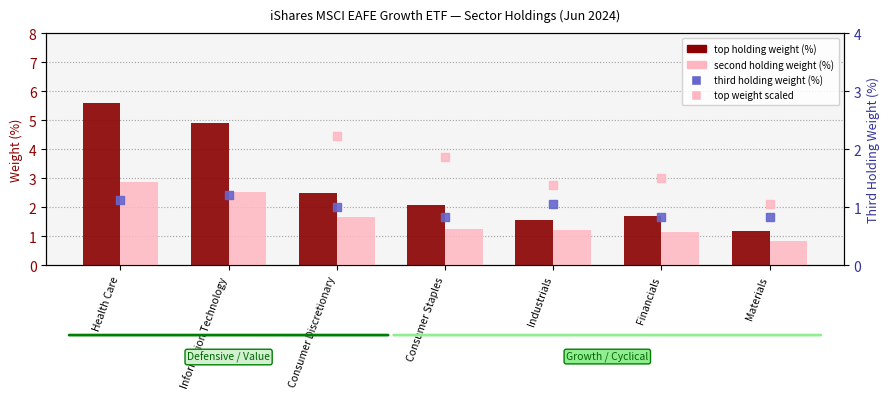

At how many categories does at least one series exceed 3?

2